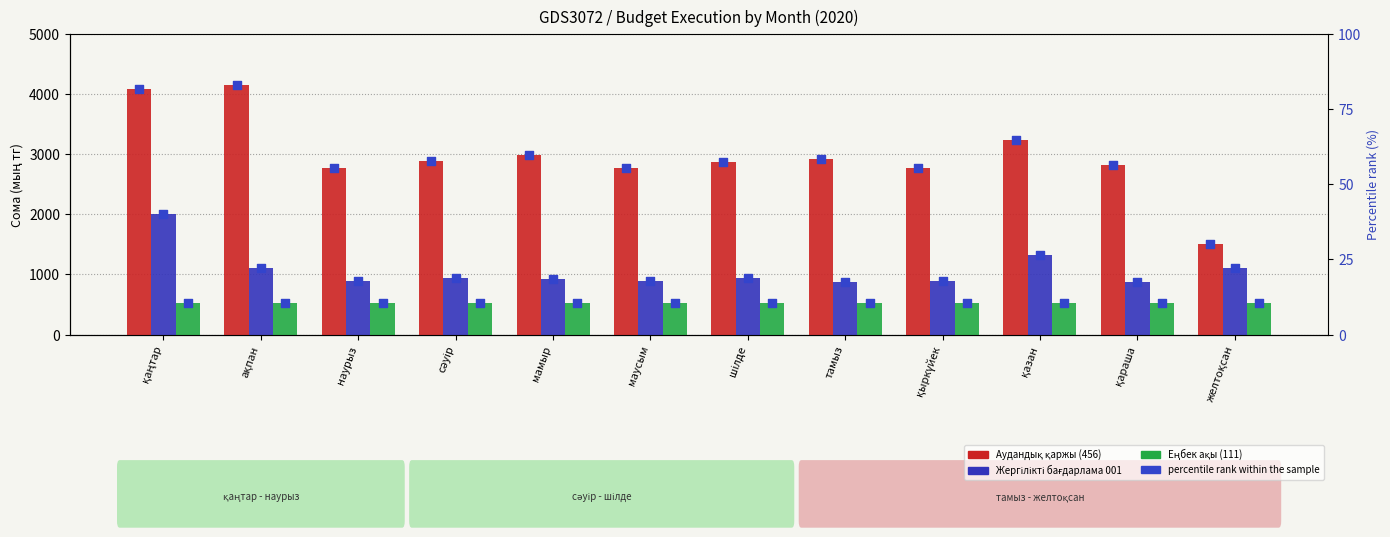

Which series contains the highest Y value?

Аудандық қаржы (456)